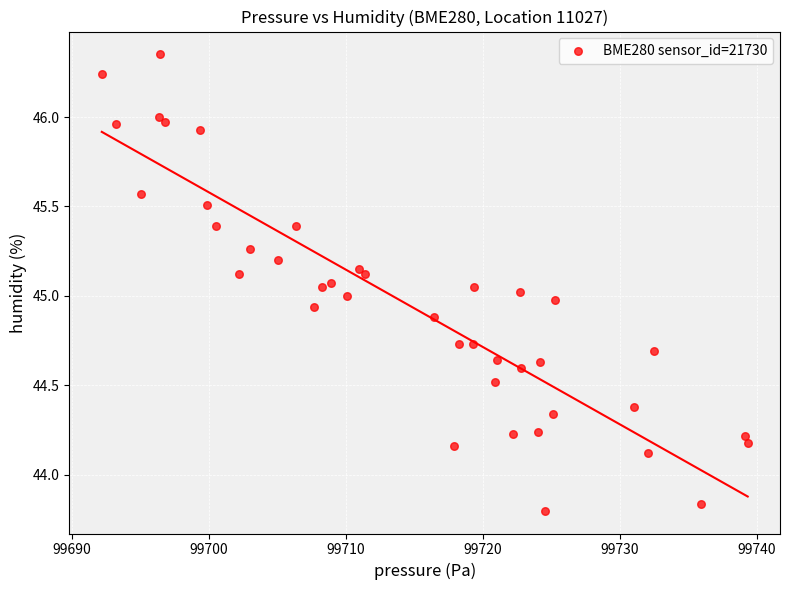

What is the range of X values (max minus min)?

47.2